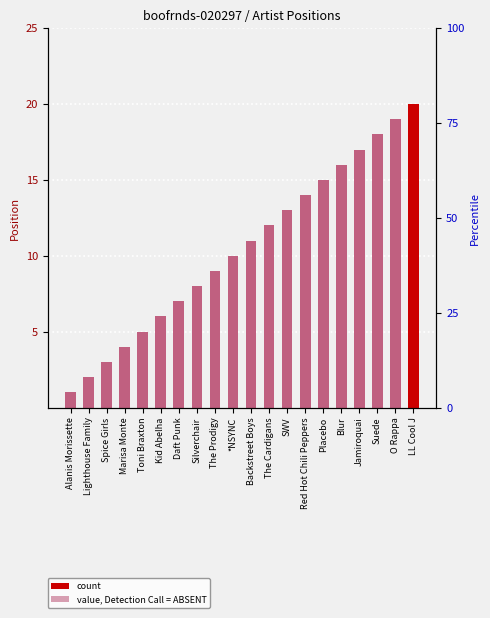

List the labels in order of value, largest first.

LL Cool J, O Rappa, Suede, Jamiroquai, Blur, Placebo, Red Hot Chili Peppers, SWV, The Cardigans, Backstreet Boys, *NSYNC, The Prodigy, Silverchair, Daft Punk, Kid Abelha, Toni Braxton, Marisa Monte, Spice Girls, Lighthouse Family, Alanis Morissette